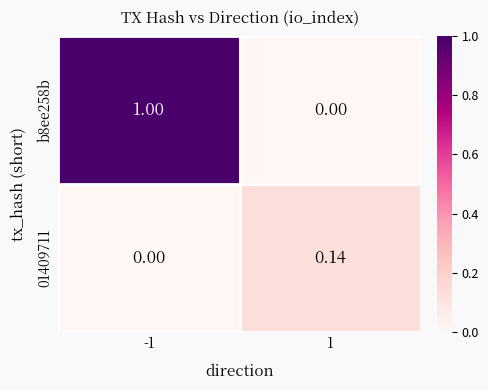

Is the value of 01409711 at -1 greater than the value of b8ee258b at -1?

No